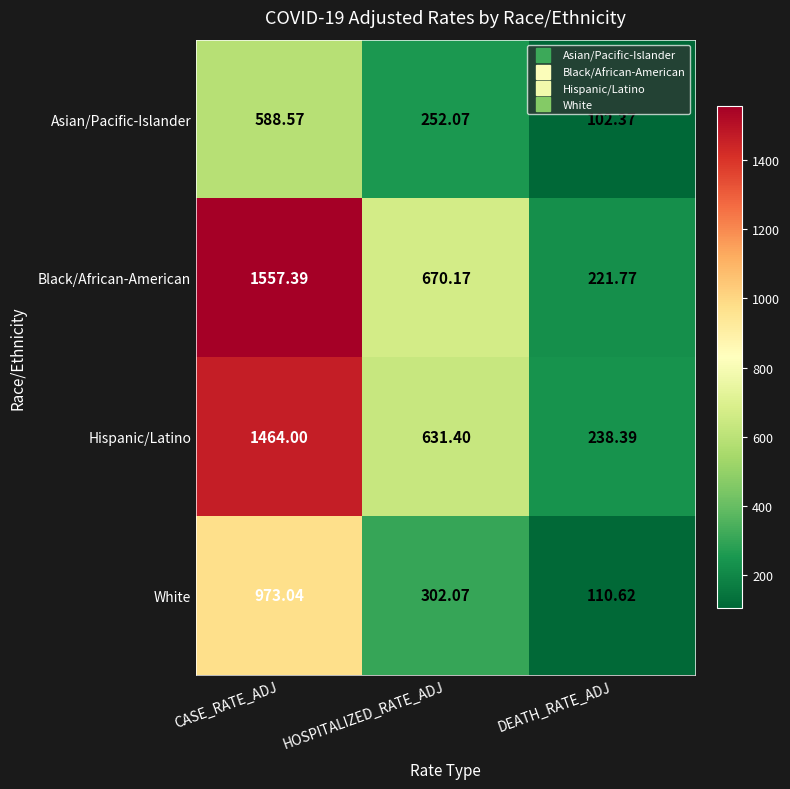

At DEATH_RATE_ADJ, list the series in order from smallest to largest.

Asian/Pacific-Islander, White, Black/African-American, Hispanic/Latino